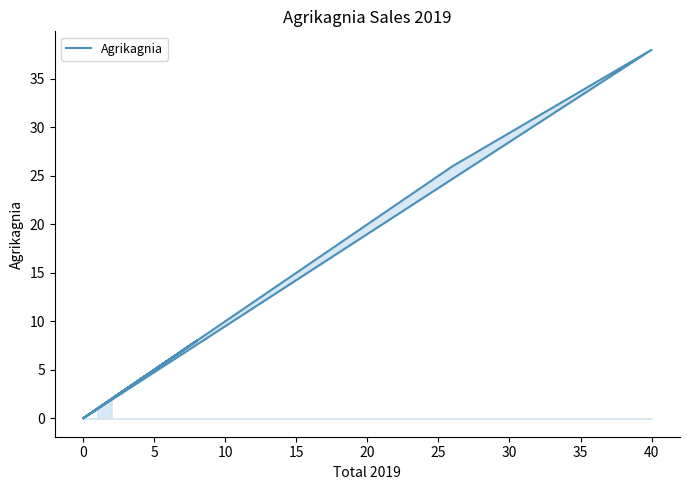

How many positive values are there?

18